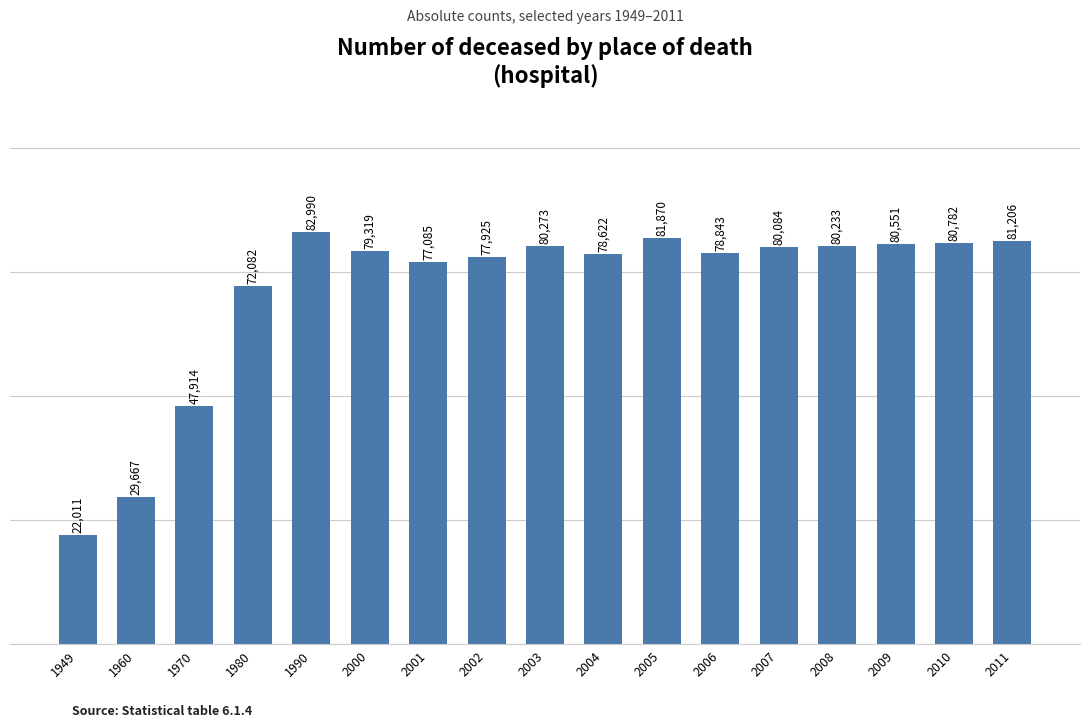

What is the difference between the values at 2000 and 2002?

1394